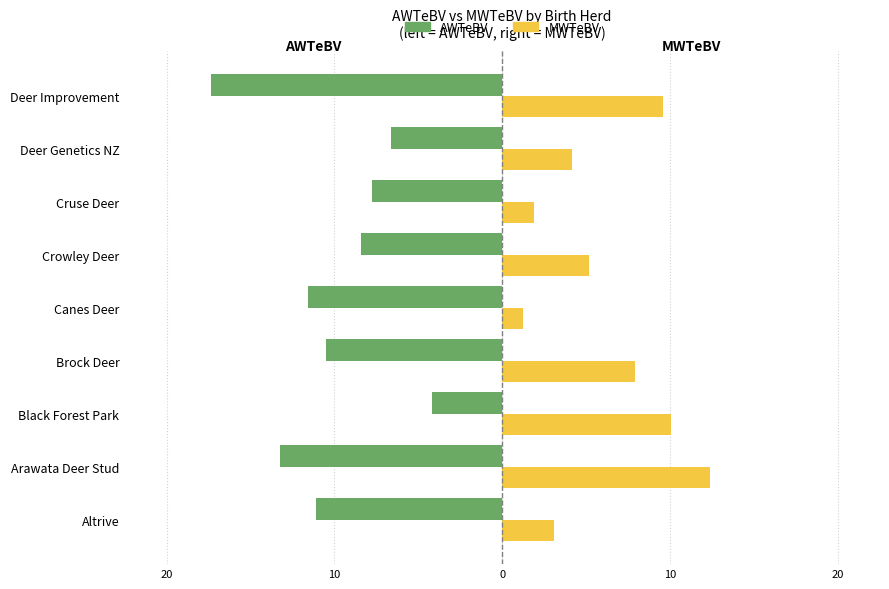

What are all the series names shown in the legend?

AWTeBV, MWTeBV